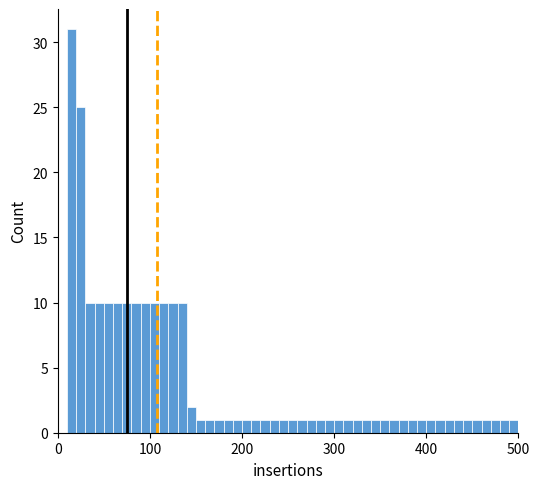

Around what value on the x-axis is the tallest bar? Give the approximate position of its centre, as read against the axis.

20